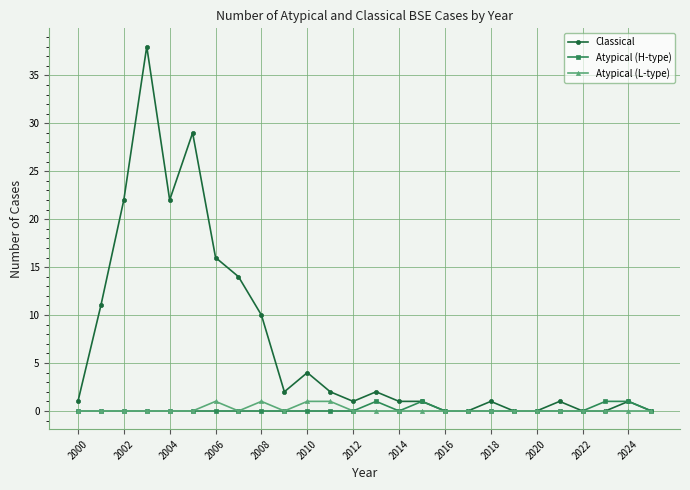

Reading left to right, list all the values displayed in this chart.

Classical: 1	11	22	38	22	29	16	14	10	2	4	2	1	2	1	1	0	0	1	0	0	1	0	0	1	0
Atypical (H-type): 0	0	0	0	0	0	0	0	0	0	0	0	0	1	0	1	0	0	0	0	0	0	0	1	1	0
Atypical (L-type): 0	0	0	0	0	0	1	0	1	0	1	1	0	0	0	0	0	0	0	0	0	0	0	0	0	0